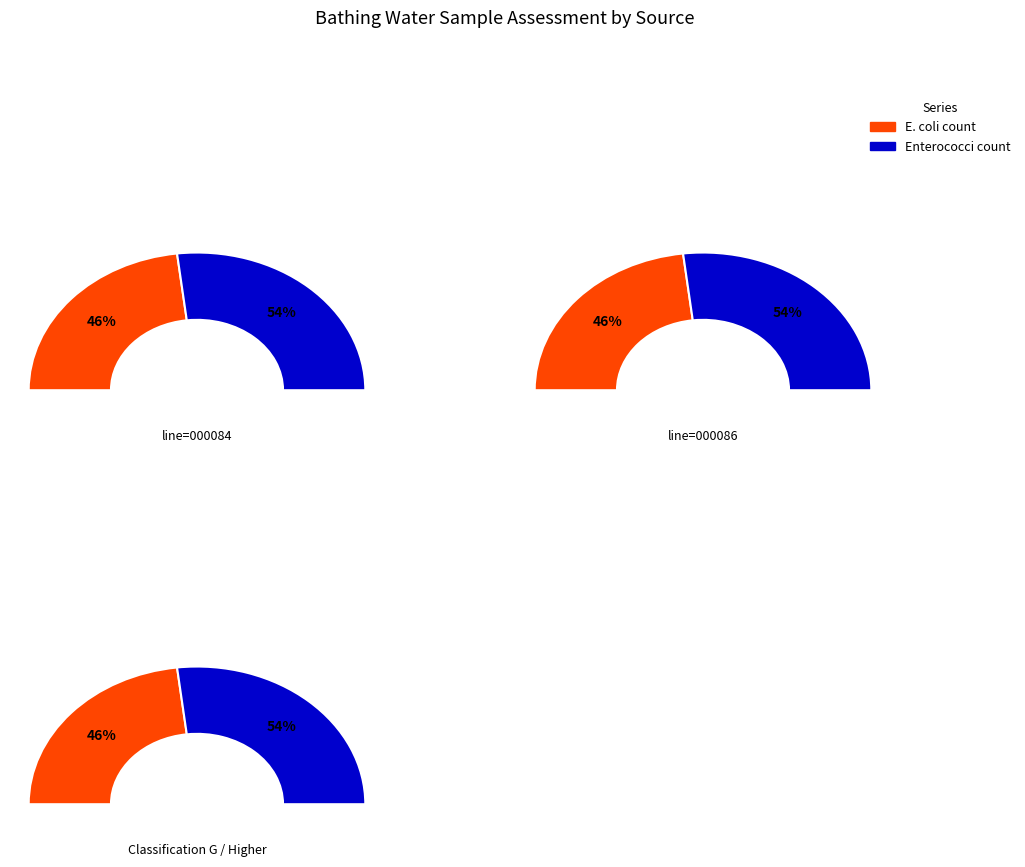

Is it true that line=000084 is 58% of the pie?

False